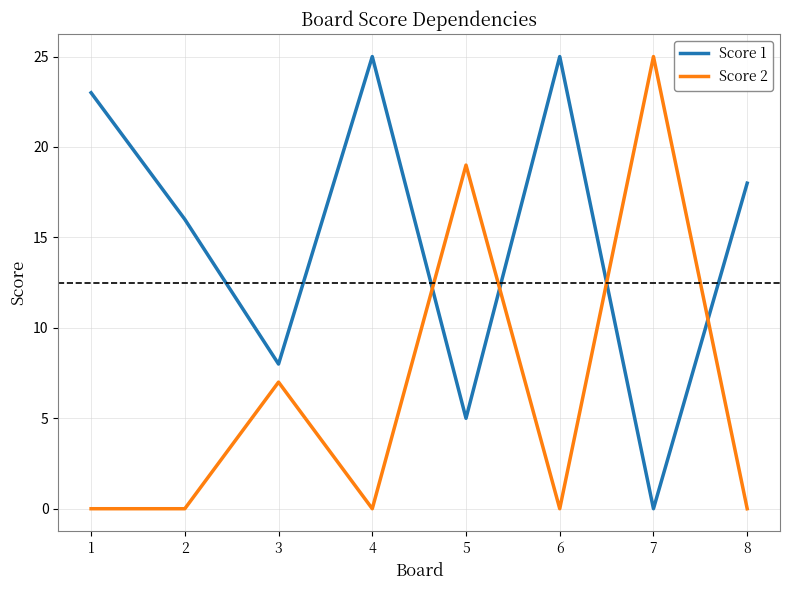

True or false: Score 2 has more than 1 interior local peaks.

True